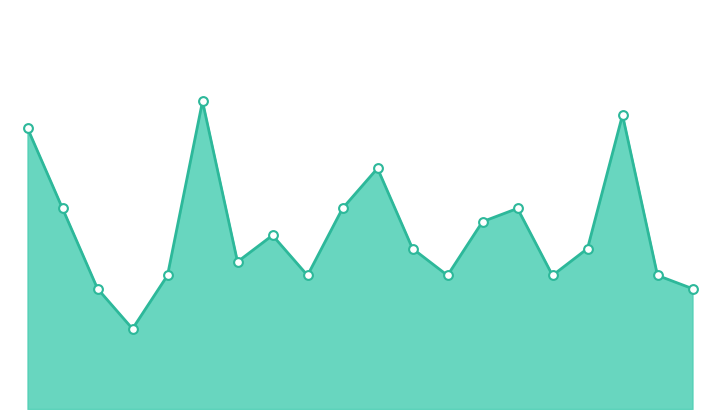

Is this an area chart (filled region under the line)?

Yes